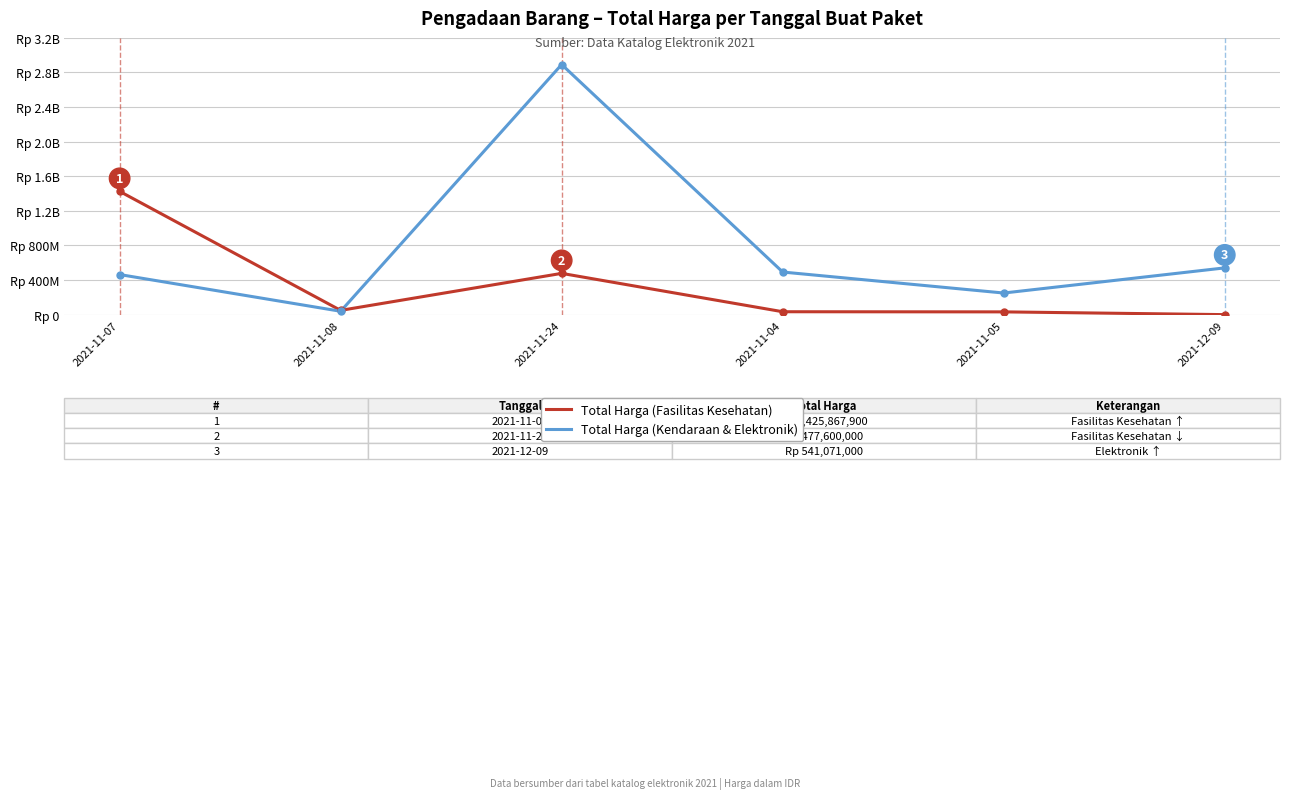

True or false: Total Harga (Kendaraan & Elektronik) has a value of 123237020 at 2021-12-09.

False